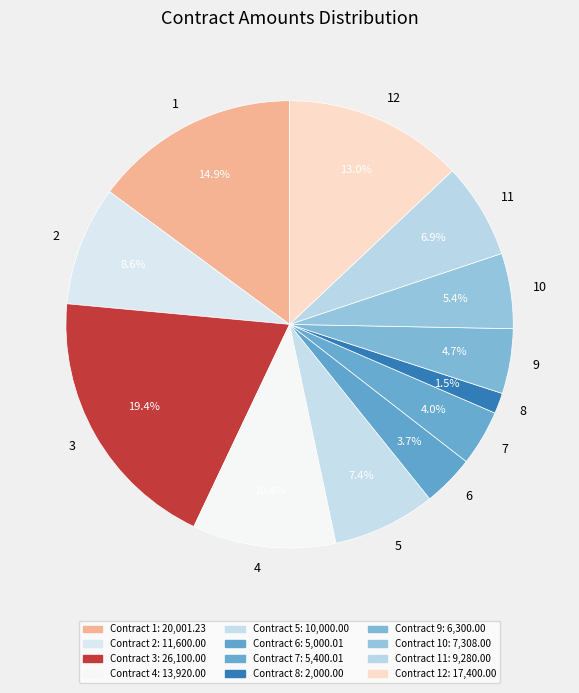

To the nearest percent, what is the average slice percentage?

8%